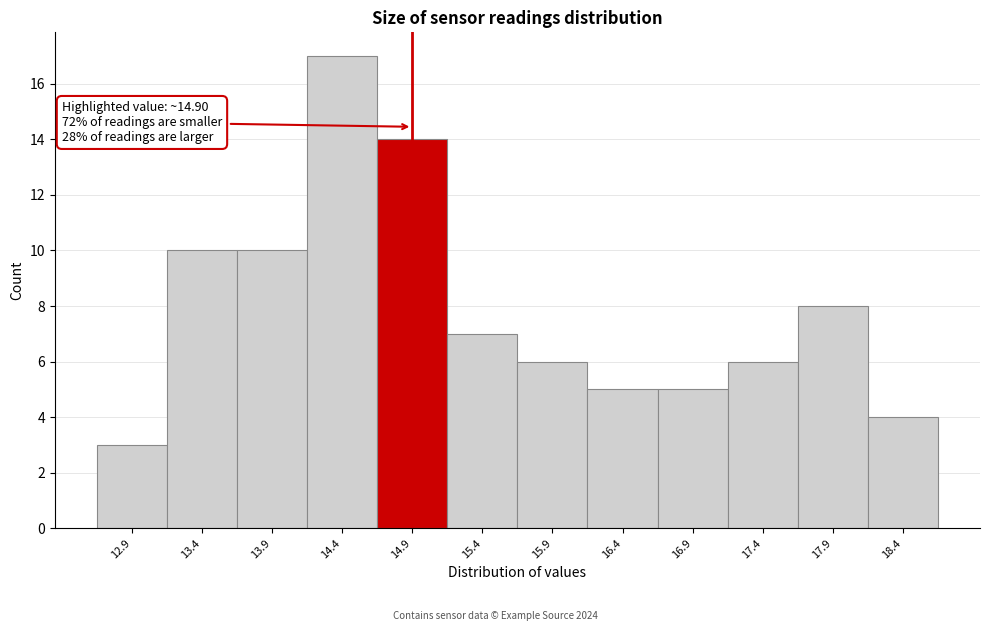

Which range on the x-axis has the tallest bar?

14.15 to 14.65